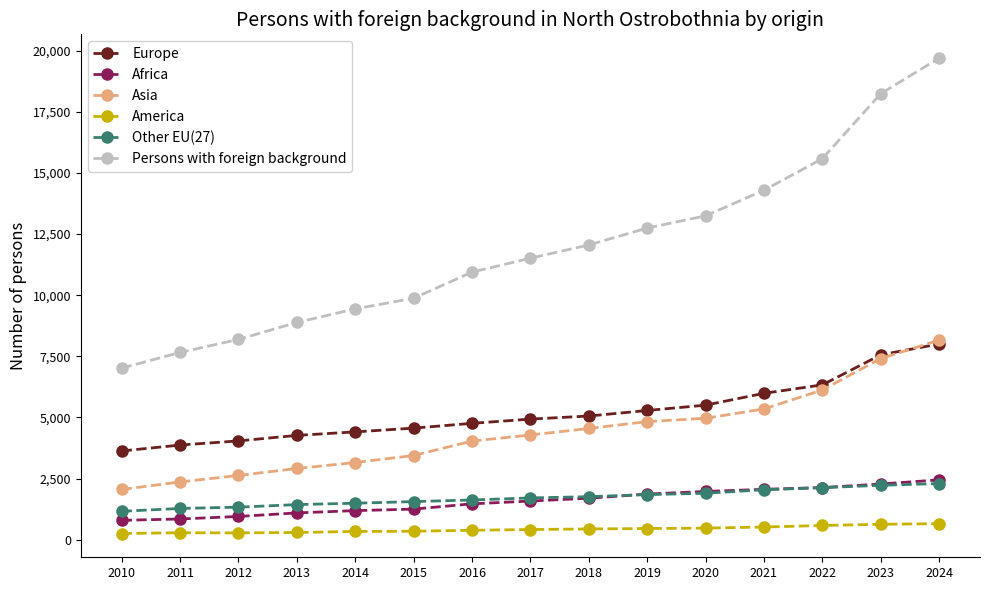

True or false: Persons with foreign background has more than 0 points higher than both neighbors.

False